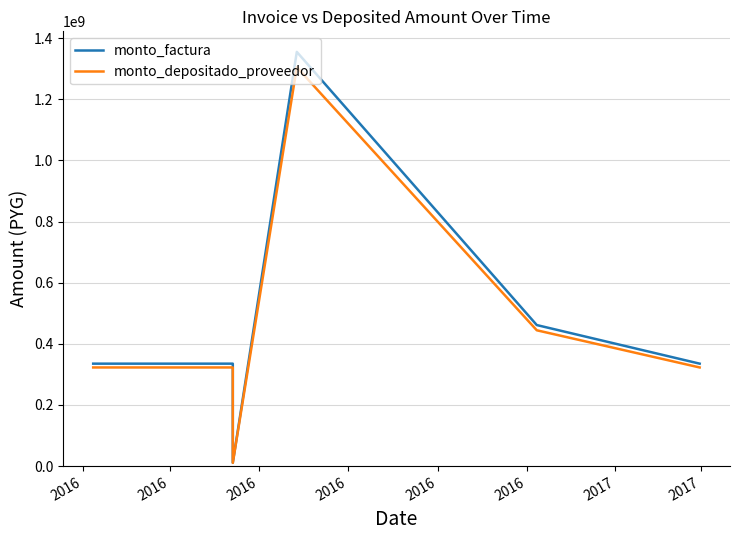

Which label corresponds to the smallest value in the chart?

2016